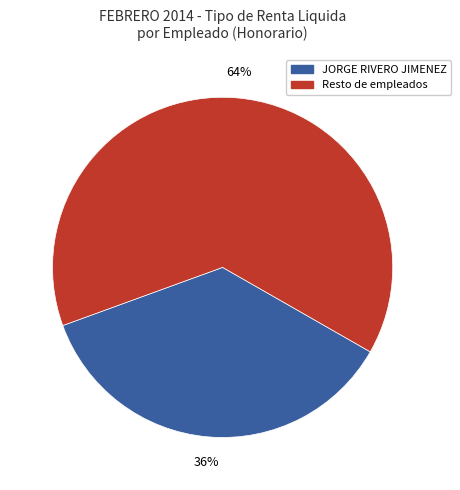

How many slices are in this pie chart?

2